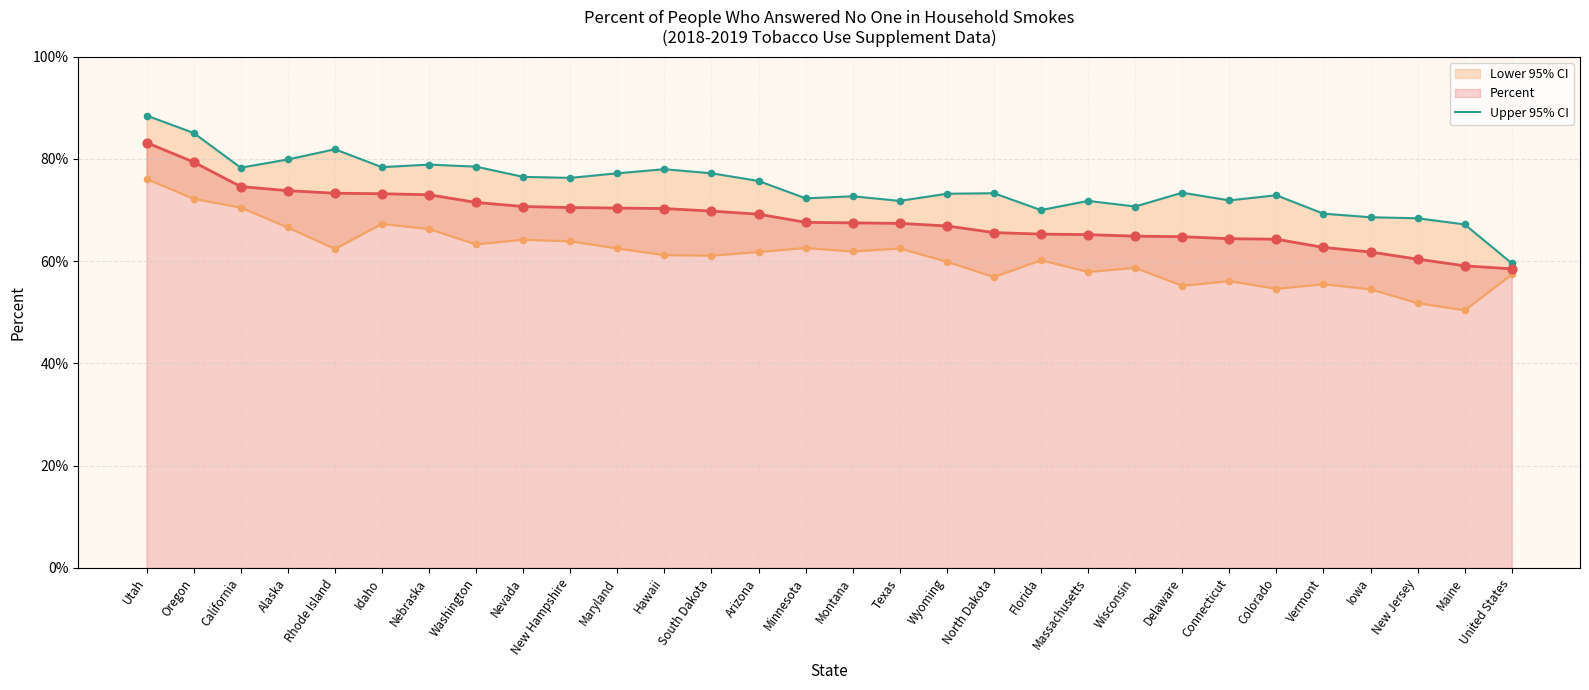

The Percent series shows 64.3 at Colorado. True or false?

True